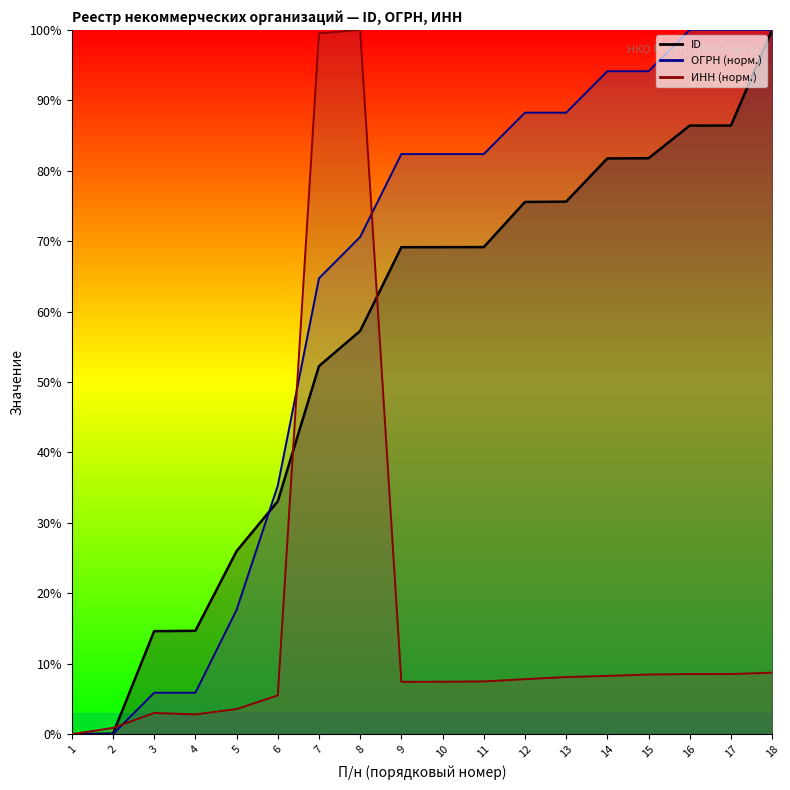

What is the greatest value displayed?

100.0